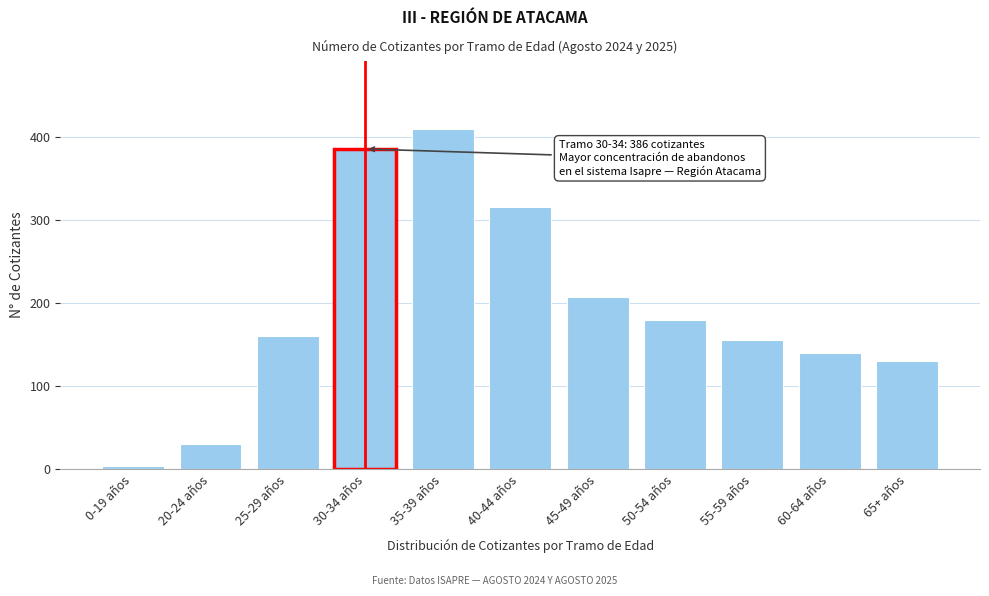

Reading left to right, list all the values displayed in this chart.

4	30	161	386	410	316	208	180	156	140	130